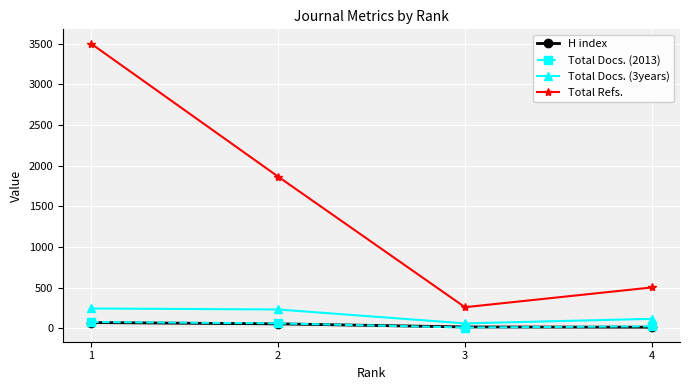

How many lines are shown in the chart?

4